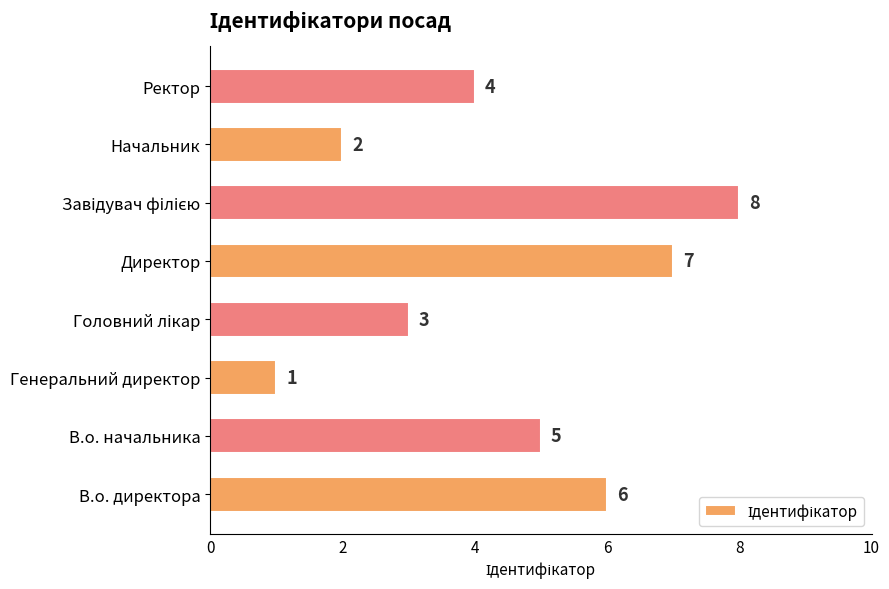

Does the chart contain any negative values?

No